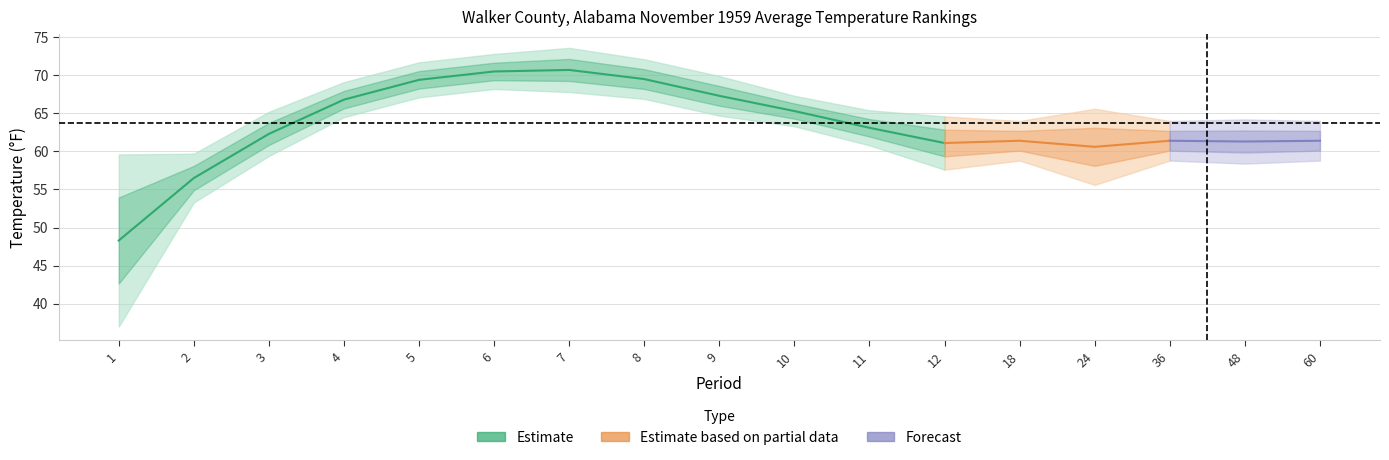

Reading left to right, extract all data points from this chart.

Value: 48.3	56.5	62.3	66.8	69.4	70.5	70.7	69.5	67.3	65.3	63.1	61.1	61.4	60.6	61.4	61.3	61.4
Mean: 51.4	56.9	62.6	66.7	69.3	70.6	70.4	69.3	67.5	65.3	63.2	61.6	61.6	61.6	61.6	61.6	61.6
Departure: -3.1	-0.4	-0.3	0.1	0.1	-0.1	0.3	0.2	-0.2	0.0	-0.1	-0.5	-0.2	-1.0	-0.2	-0.3	-0.2